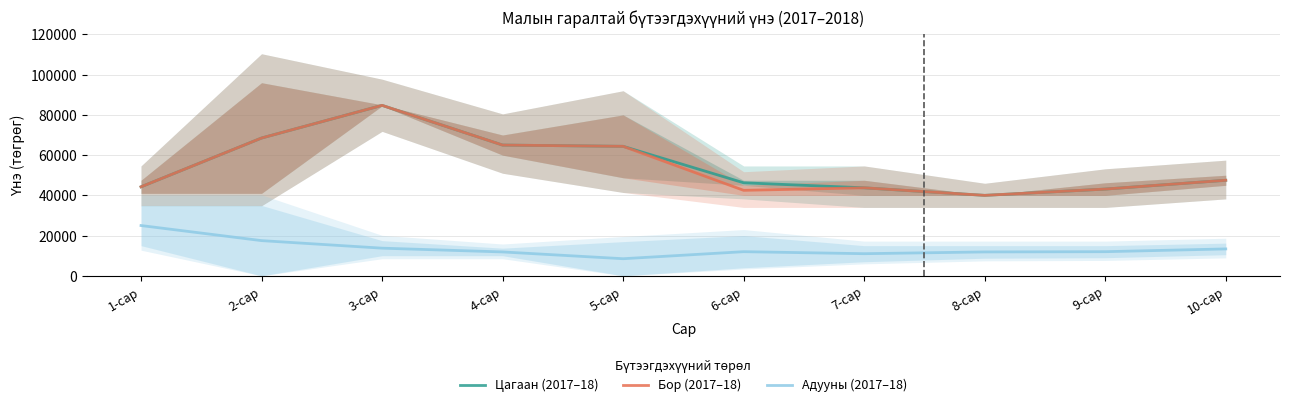

True or false: Адууны (2017–18) has more than 1 interior local peaks.

False